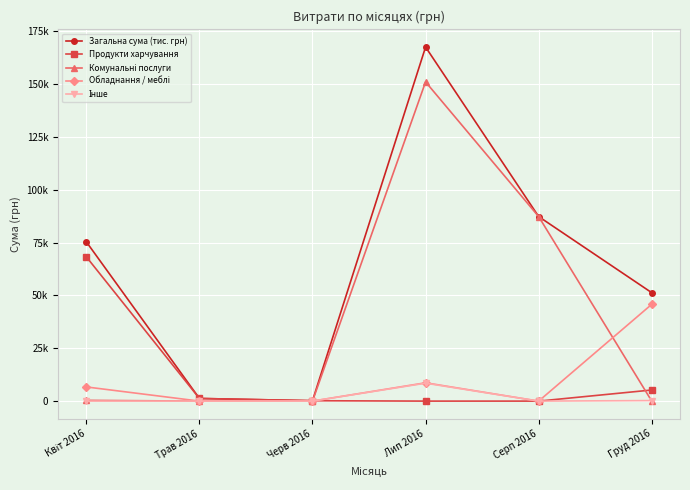

Reading left to right, what are all the values shown in this chart?

Загальна сума (тис. грн): 75310.4	1251.9	180.0	167441.3	87272.9	51272.0
Продукти харчування: 68226.9	1251.9	180.0	0.0	0.0	5251.0
Комунальні послуги: 361.8	0.0	0.0	150961.3	87272.9	0.0
Обладнання / меблі: 6700.0	0.0	0.0	8661.0	0.0	45771.0
Інше: 21.5	0.0	0.0	8479.0	0.0	250.0